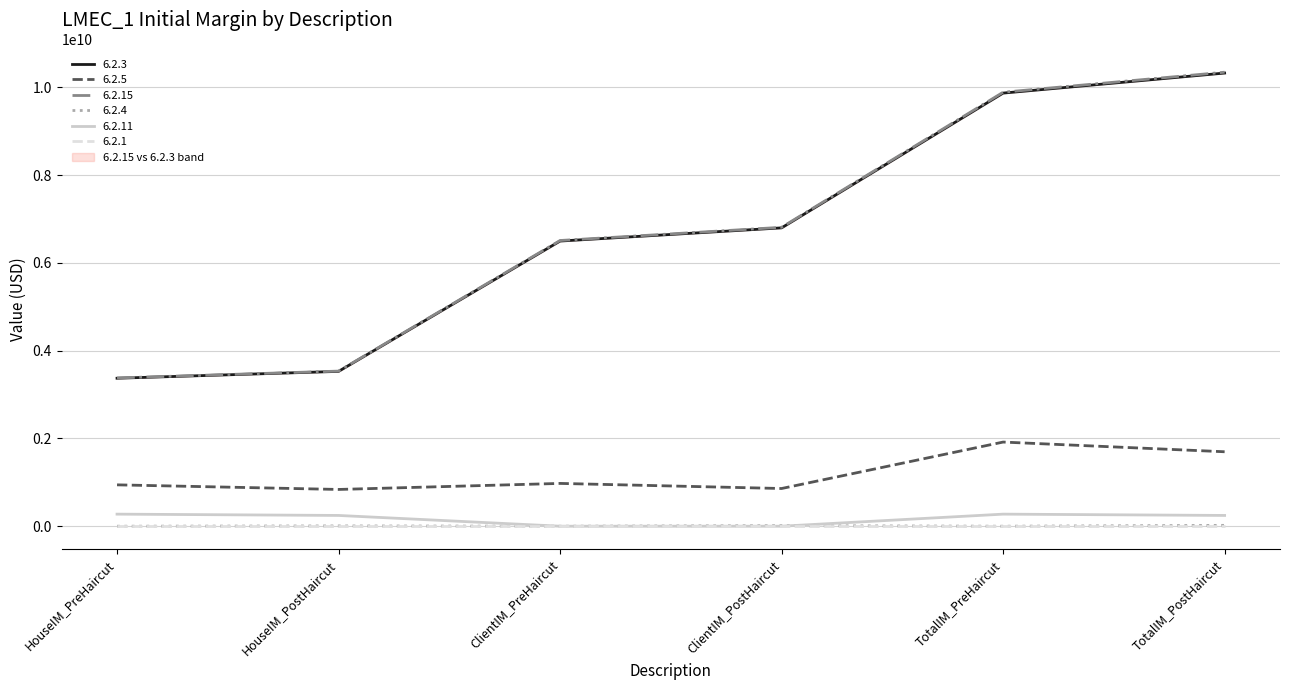

True or false: 6.2.5 and 6.2.1 intersect in this chart.

False